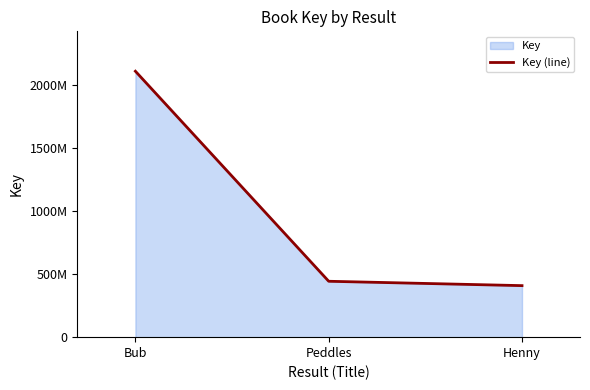

Where does the data first go above 443260620?

Bub